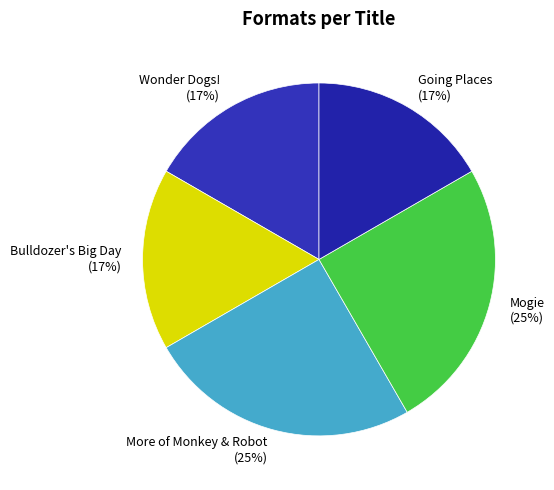

To the nearest percent, what is the average slice percentage?

20%